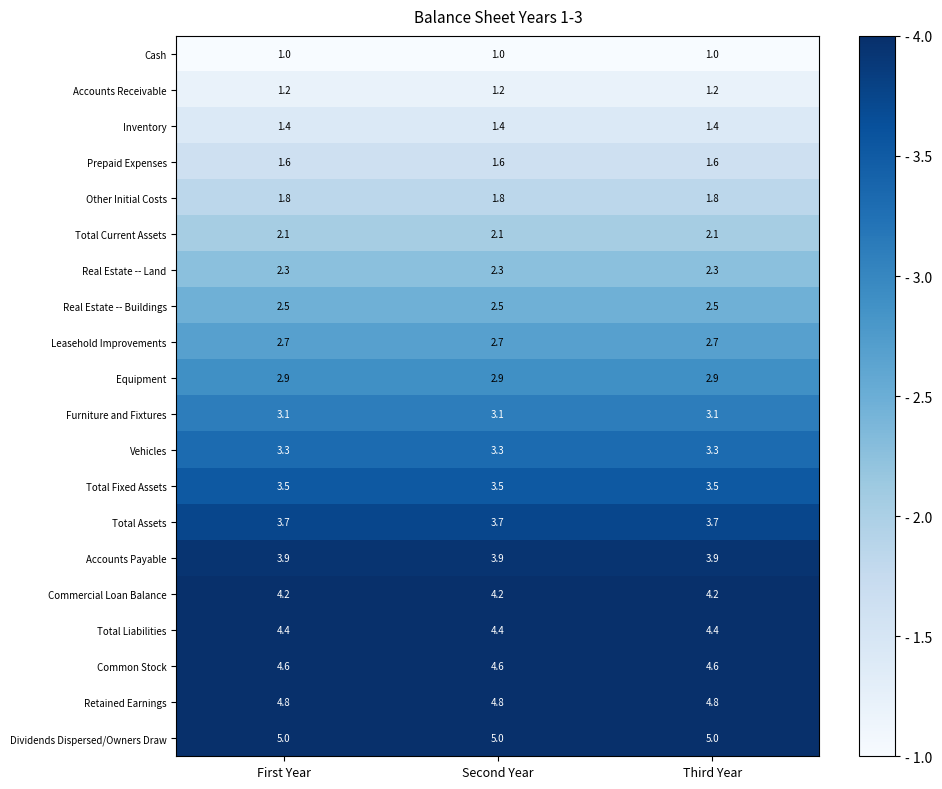

Rank the series at Second Year from lowest to highest value.

Cash, Accounts Receivable, Inventory, Prepaid Expenses, Other Initial Costs, Total Current Assets, Real Estate -- Land, Real Estate -- Buildings, Leasehold Improvements, Equipment, Furniture and Fixtures, Vehicles, Total Fixed Assets, Total Assets, Accounts Payable, Commercial Loan Balance, Total Liabilities, Common Stock, Retained Earnings, Dividends Dispersed/Owners Draw